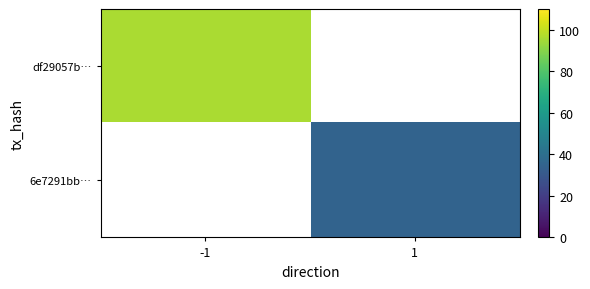

Where is df29057b… nearest to the value 96?

-1